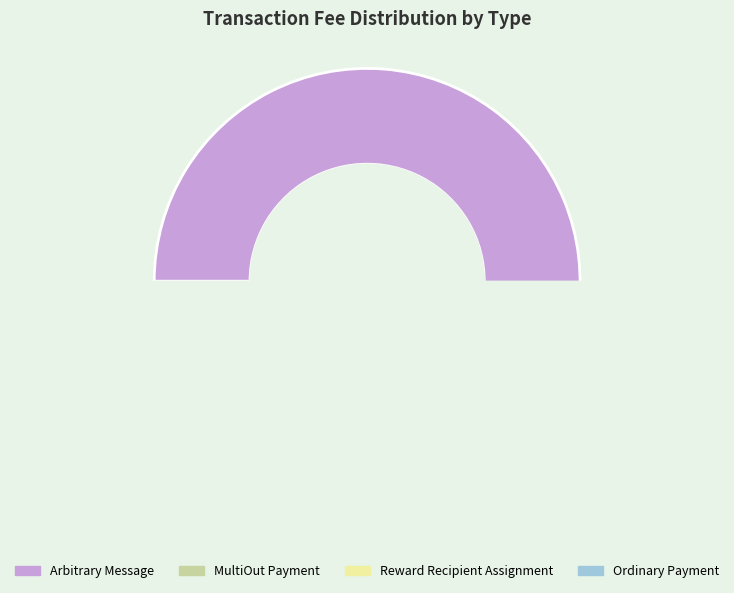

Which slice is the smallest?

MultiOut Payment